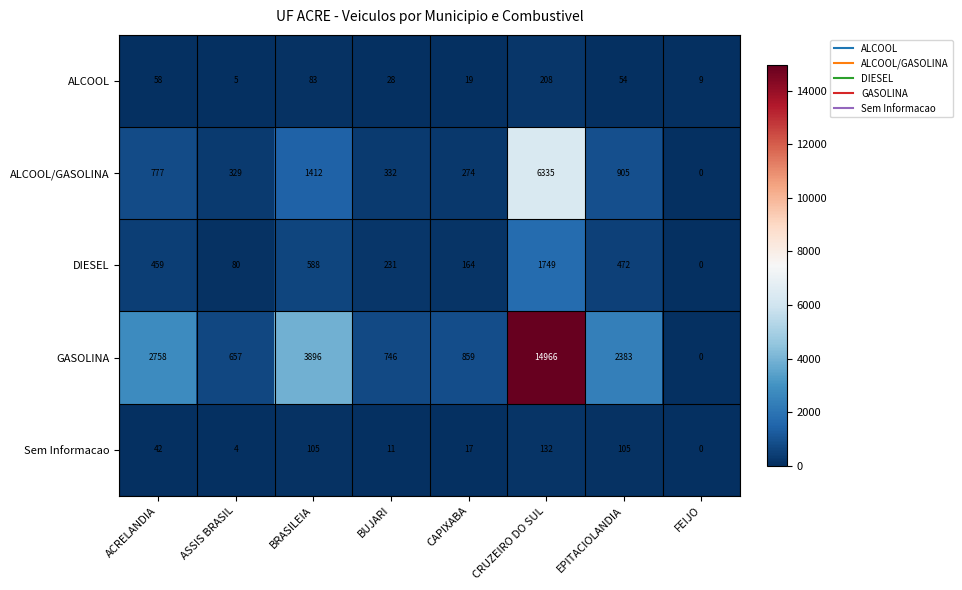

Between ACRELANDIA and EPITACIOLANDIA, which series saw the biggest shift?

GASOLINA